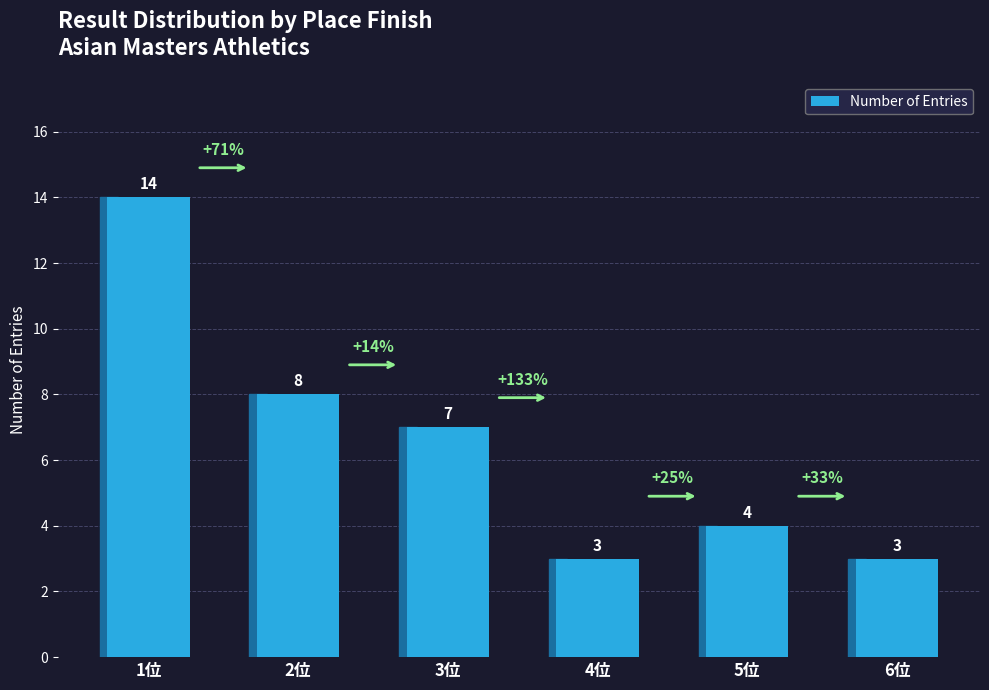

At which label is the value closest to 8?

2位